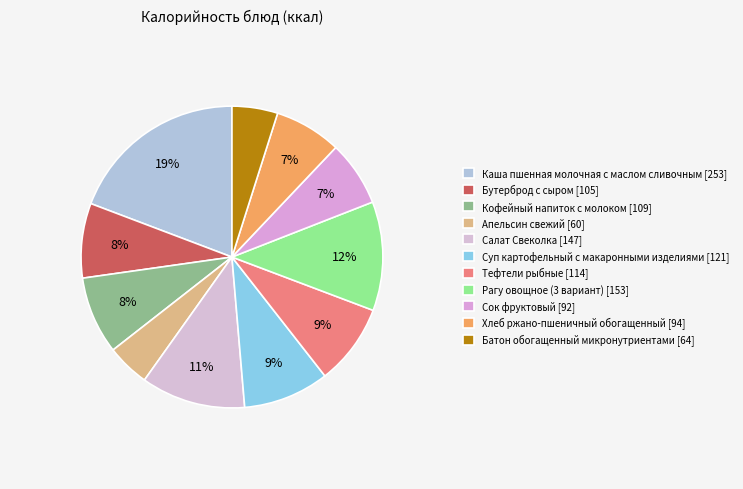

What portion of the pie excludes Апельсин свежий?

95.4%